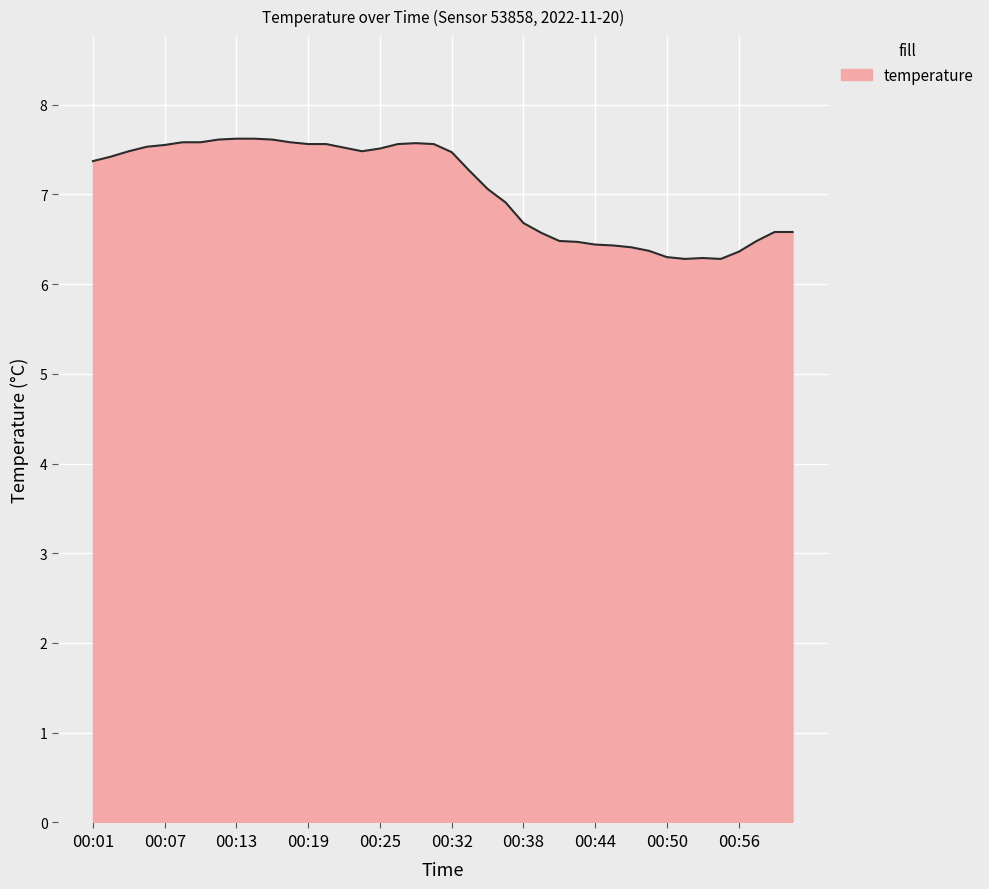

What is the minimum value shown in the chart?

6.3